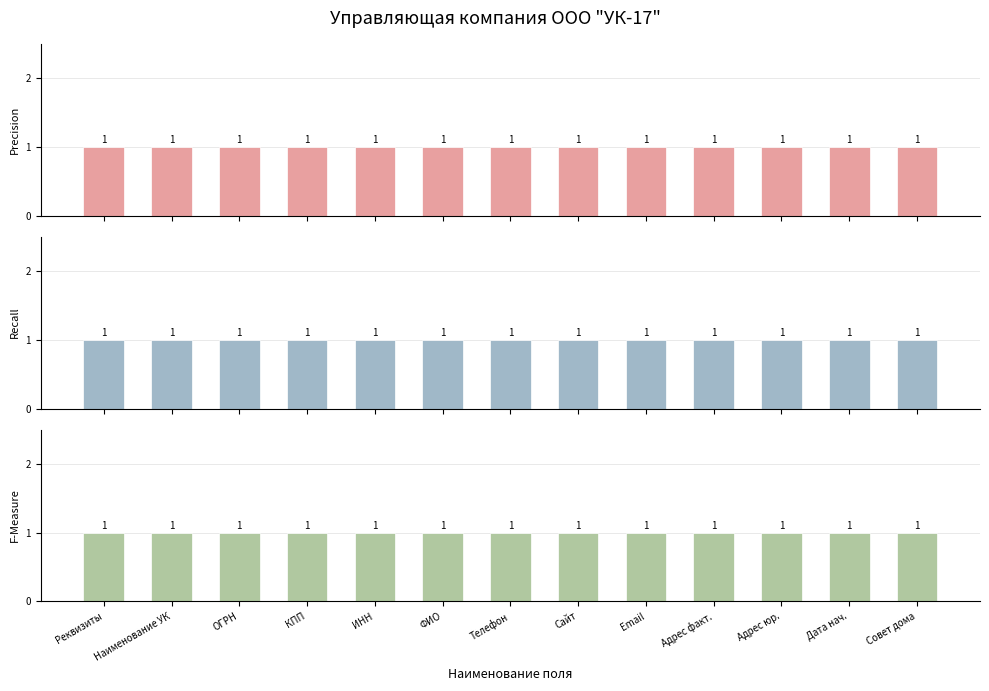

True or false: Precision has a value of 1 at 4.

False